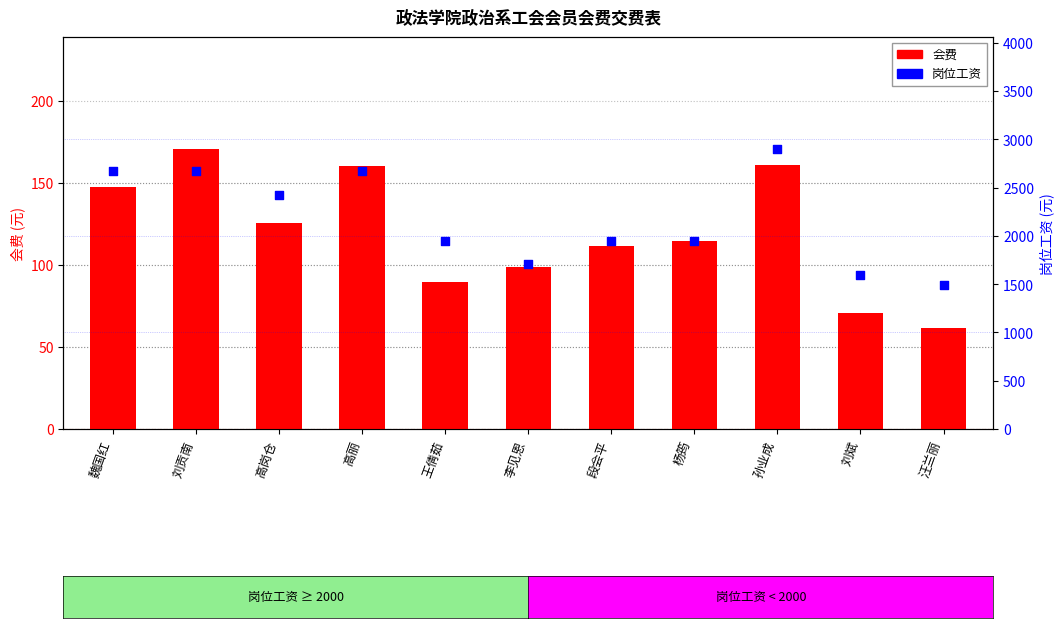

At which category is the sum across all series the highest?

孙业成